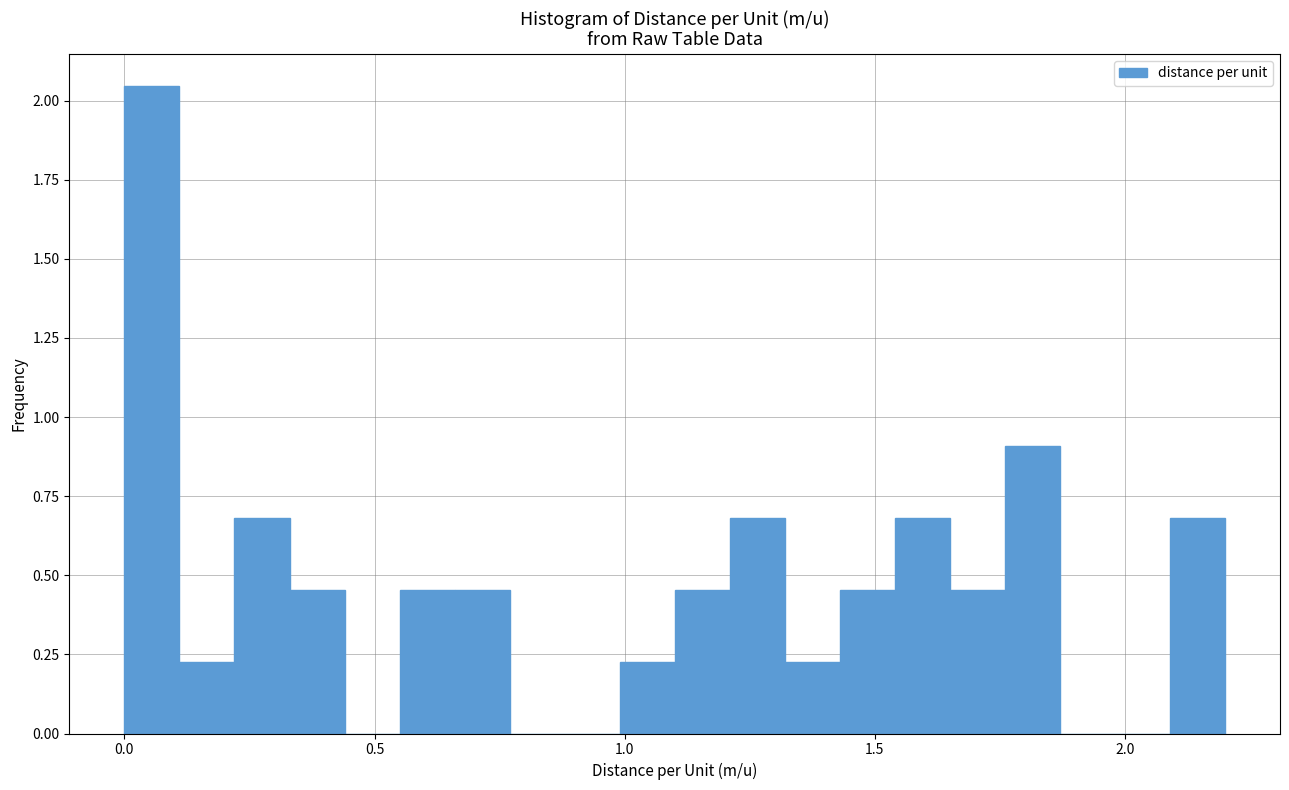

Read against the x-axis, roughly where is the centre of the tallest bar?

0.05